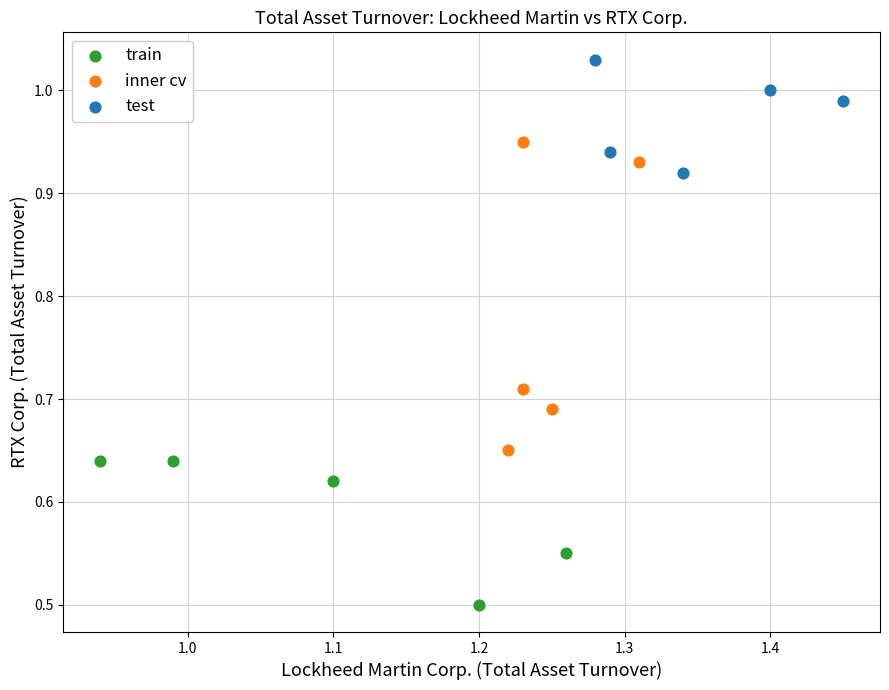

What are all the series names shown in the legend?

train, inner cv, test